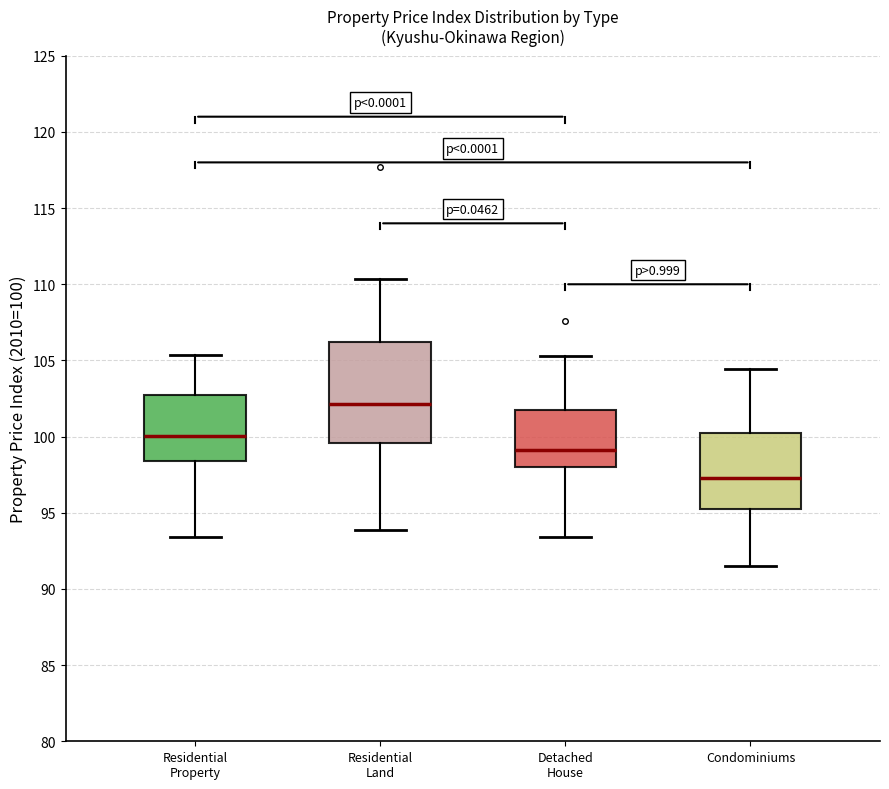

Which box's median line is the lowest?

Condominiums